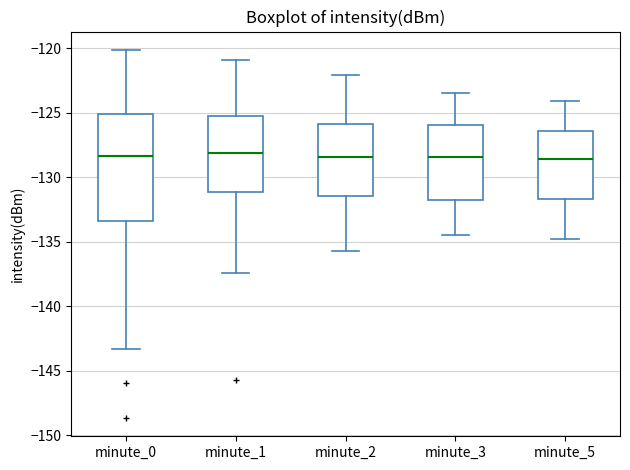

Reading left to right, transcribe this box plot: for each box, give where its median line is, the range the box spans, and where its two whiskers end, as read against the y-axis. The values are not printed on the chart, so give them approximately, as read against the axis.

minute_0: median -128.5, box -133.5 to -125.0, whiskers -143.5 to -120.0
minute_1: median -128.0, box -131.0 to -125.0, whiskers -137.5 to -121.0
minute_2: median -128.5, box -131.5 to -126.0, whiskers -135.5 to -122.0
minute_3: median -128.5, box -131.5 to -126.0, whiskers -134.5 to -123.5
minute_5: median -128.5, box -131.5 to -126.5, whiskers -135.0 to -124.0